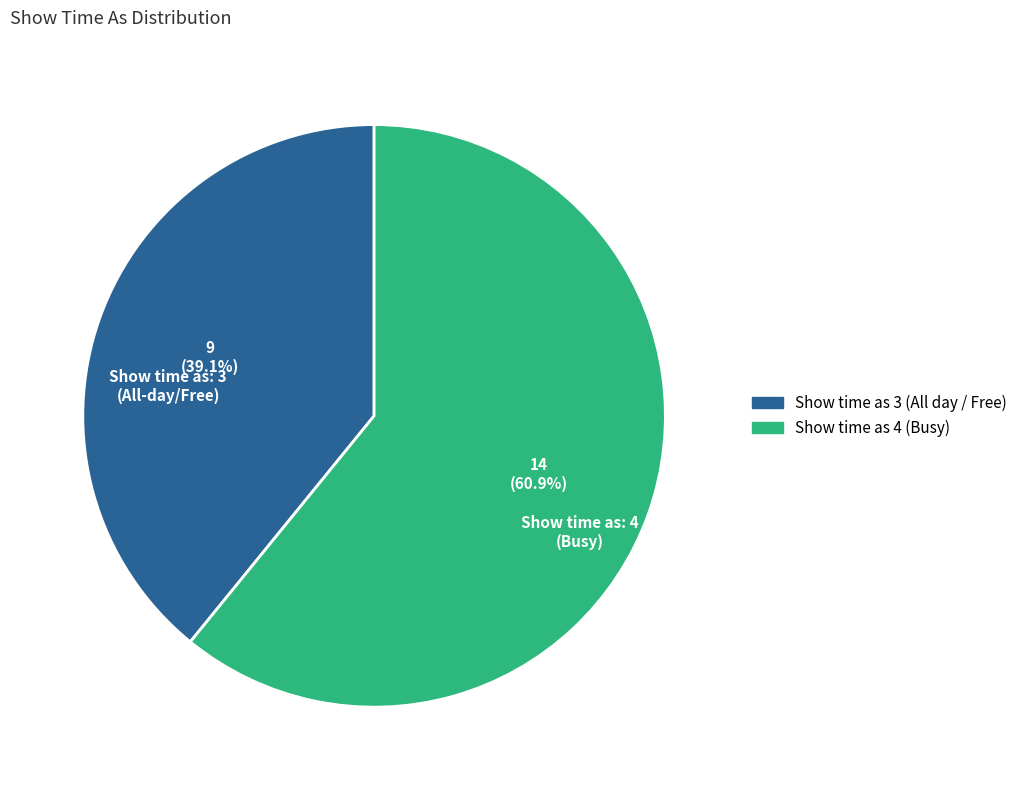

Between Show time as 4 (Busy) and Show time as 3 (All day / Free), which is larger?

Show time as 4 (Busy)